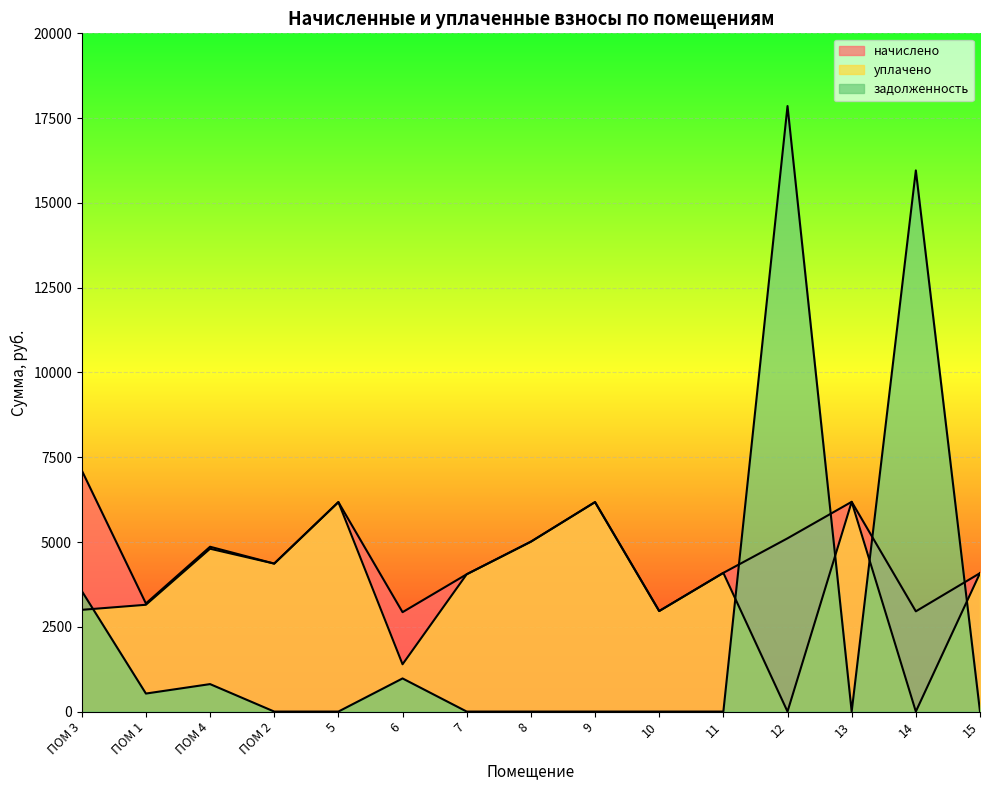

How many distinct data groups are displayed?

3